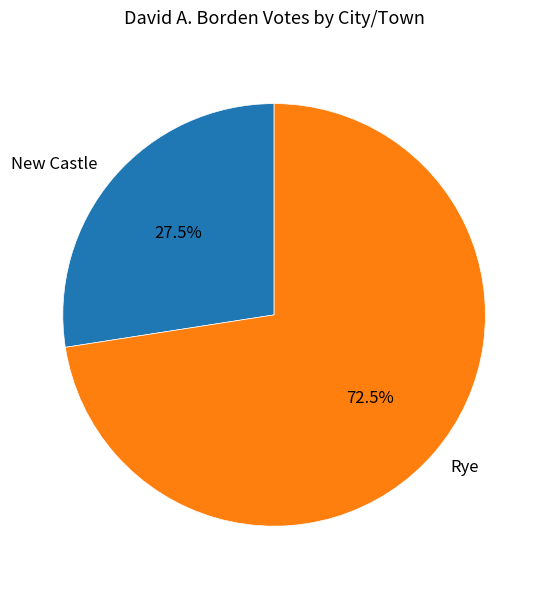

What percentage do New Castle and Rye together represent?

100.0%